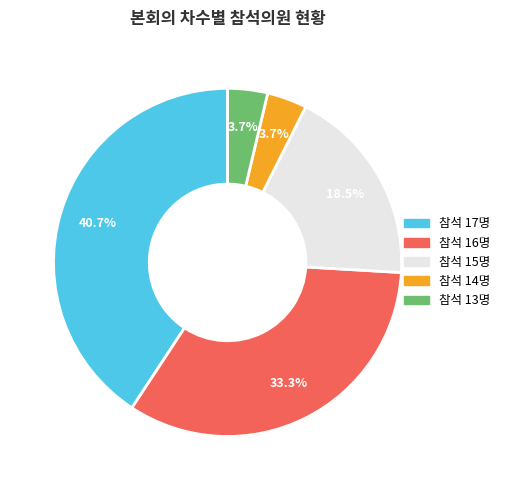

Does any single category account for the majority?

No